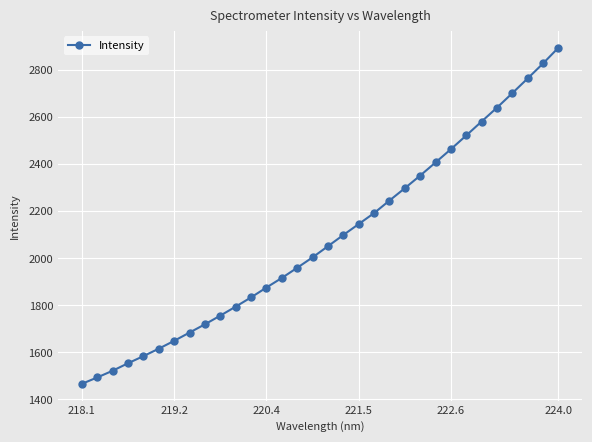

Reading left to right, what are all the values shown in this chart?

1466.4	1493.5	1521.9	1553.8	1584.0	1615.7	1649.1	1684.2	1719.4	1756.3	1794.4	1833.8	1875.7	1916.4	1959.6	2003.8	2051.3	2098.9	2145.4	2192.0	2245.3	2297.8	2351.5	2407.2	2463.7	2522.0	2581.4	2640.2	2701.9	2764.5	2828.1	2895.1